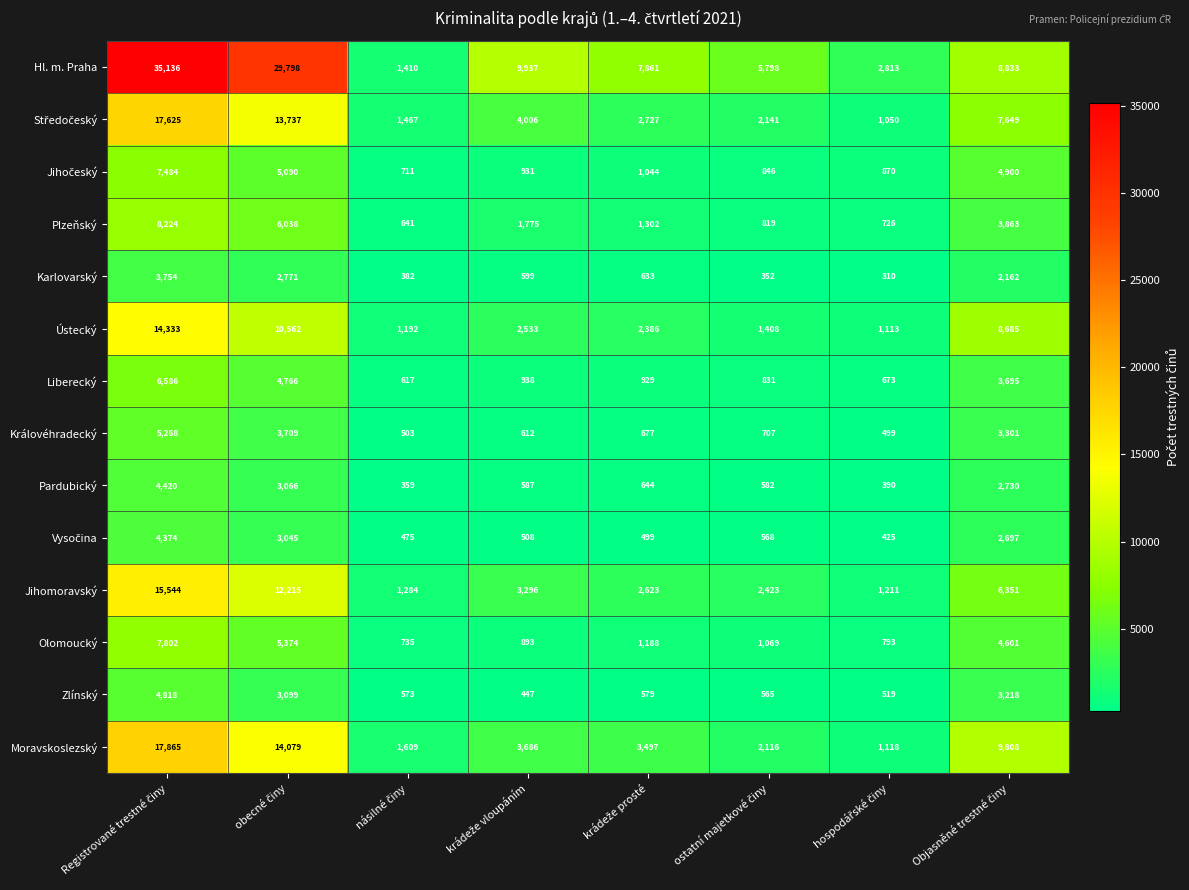

What is the maximum value for Olomoucký?

7802